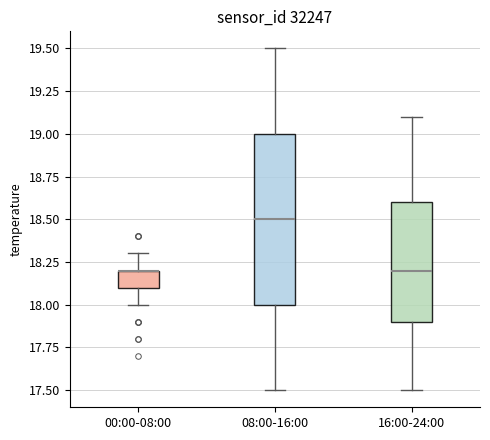

Reading left to right, read every box against the y-axis: the position of its median line, the range the box covers, and the ends of its whiskers. The values are not printed on the chart, so give them approximately, as read against the axis.

00:00-08:00: median 18.2 (drawn on the box's upper edge), box 18.1 to 18.2, whiskers 18.0 to 18.3
08:00-16:00: median 18.5, box 18.0 to 19.0, whiskers 17.5 to 19.5
16:00-24:00: median 18.2, box 17.9 to 18.6, whiskers 17.5 to 19.1